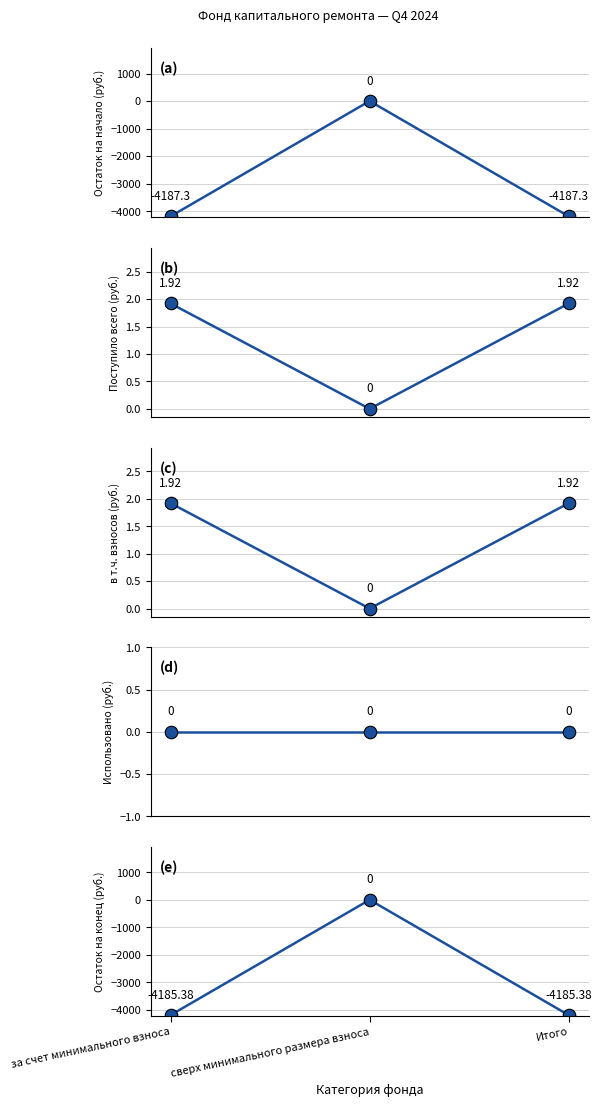

At which category is the sum across all series the highest?

сверх минимального размера взноса